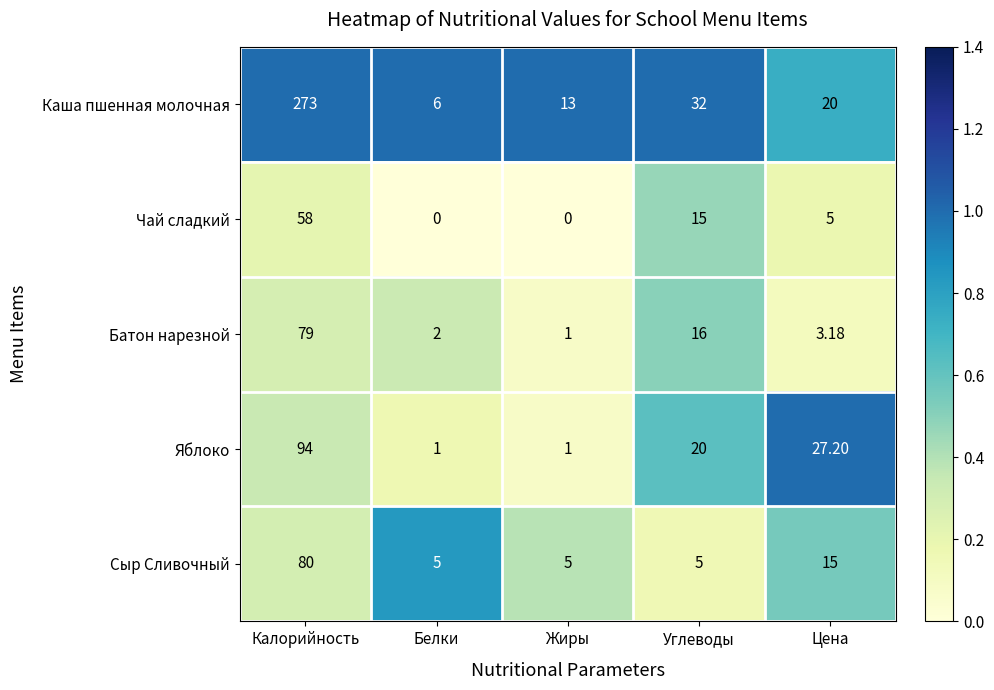

Rank the series at Калорийность from lowest to highest value.

Чай сладкий, Батон нарезной, Сыр Сливочный, Яблоко, Каша пшенная молочная